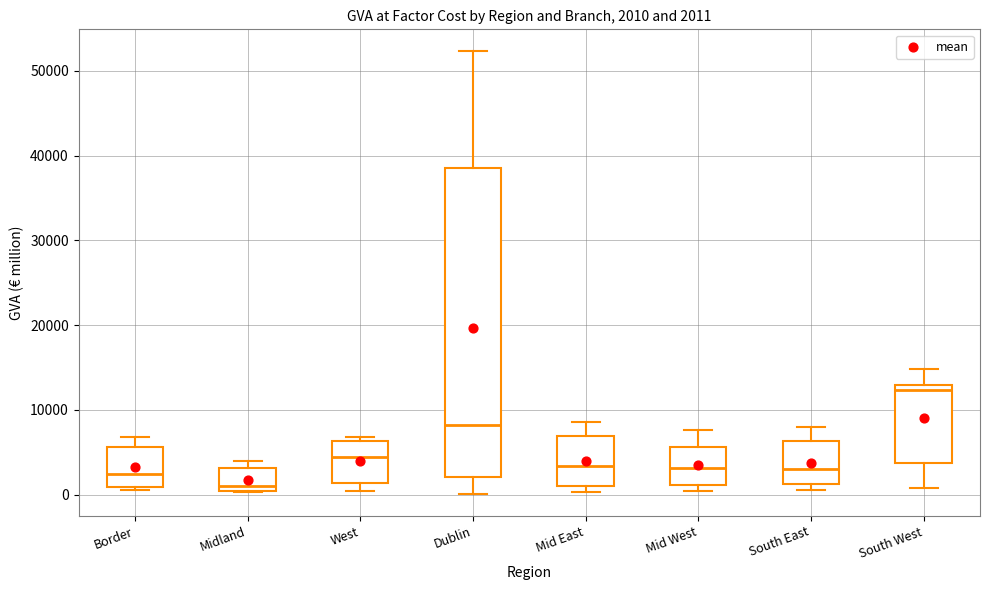

Which box is the tallest, from its lower edge to its upper edge?

Dublin